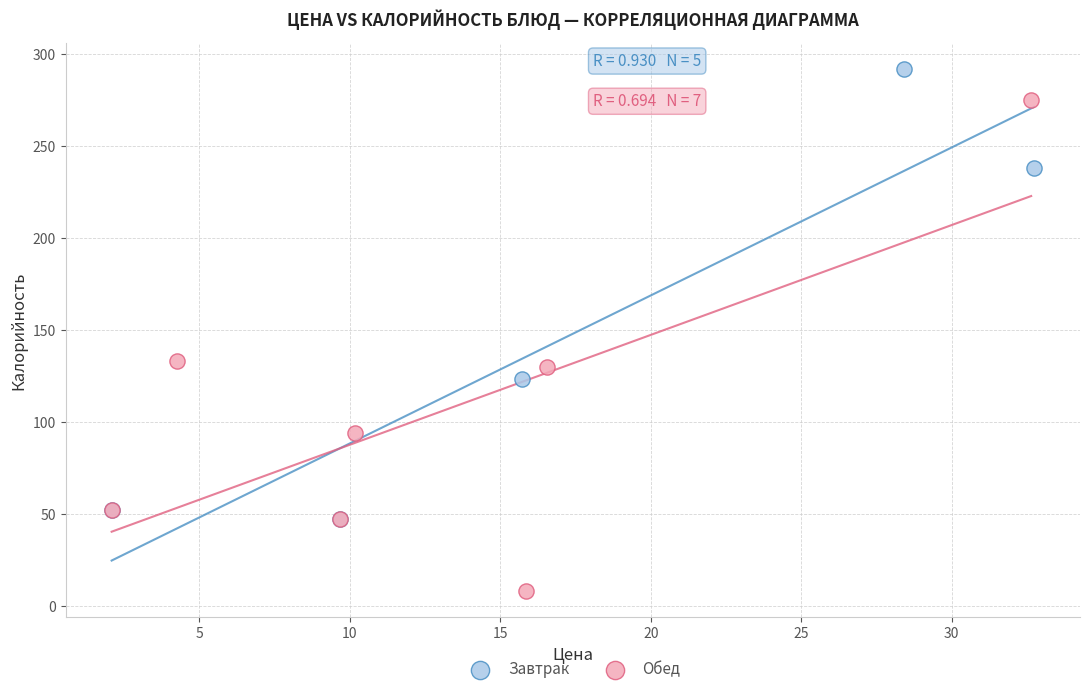

Which series reaches the maximum Y coordinate?

Завтрак